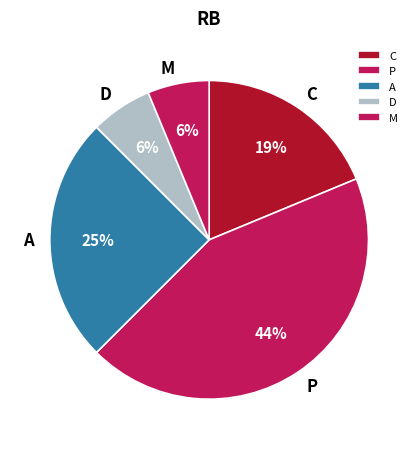

Count the number of slices in the pie.

5